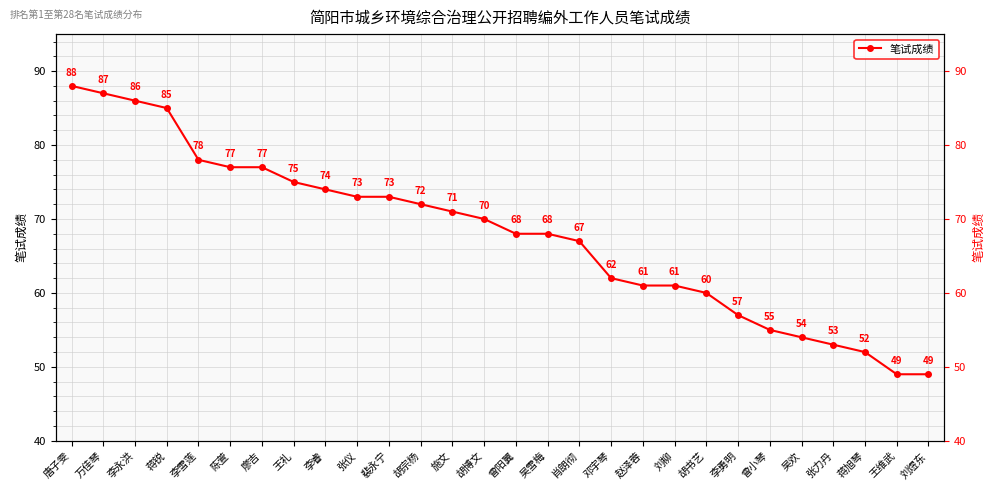

At which category does the chart reach its peak across all series?

唐子雯